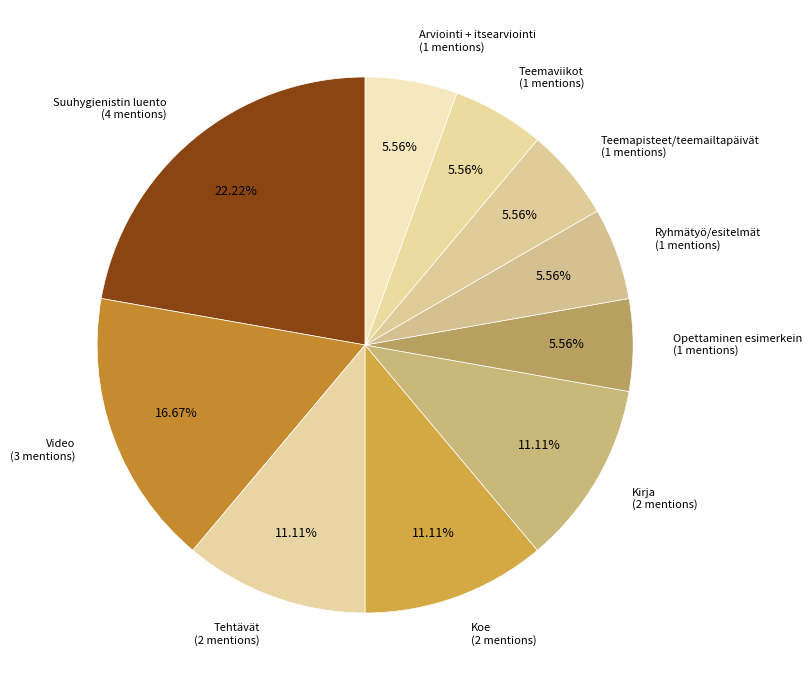

Which has a higher value, Teemaviikot or Tehtävät?

Tehtävät